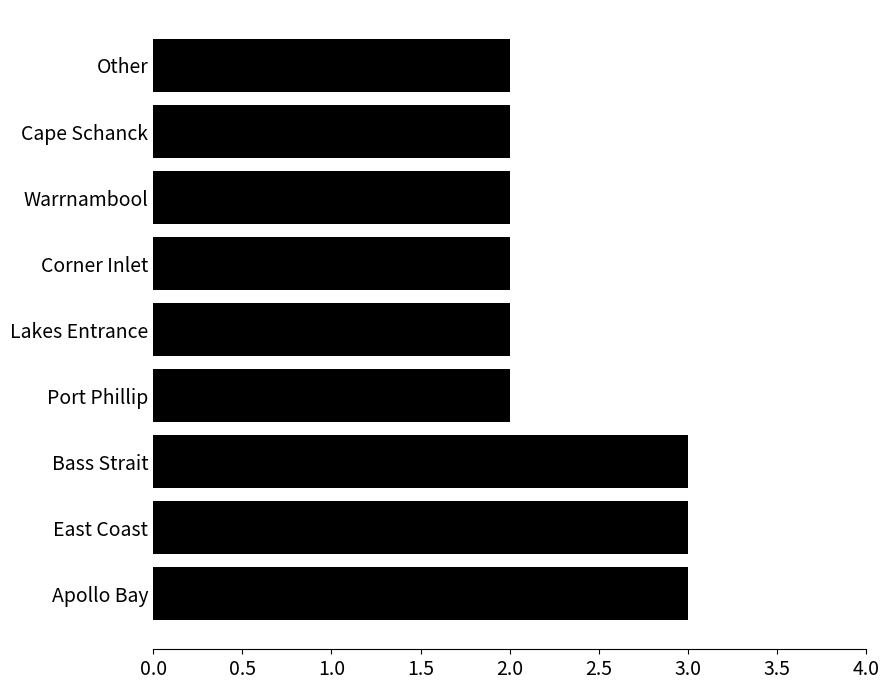

What is the ratio of the value at Corner Inlet to the value at Warrnambool?

1.0